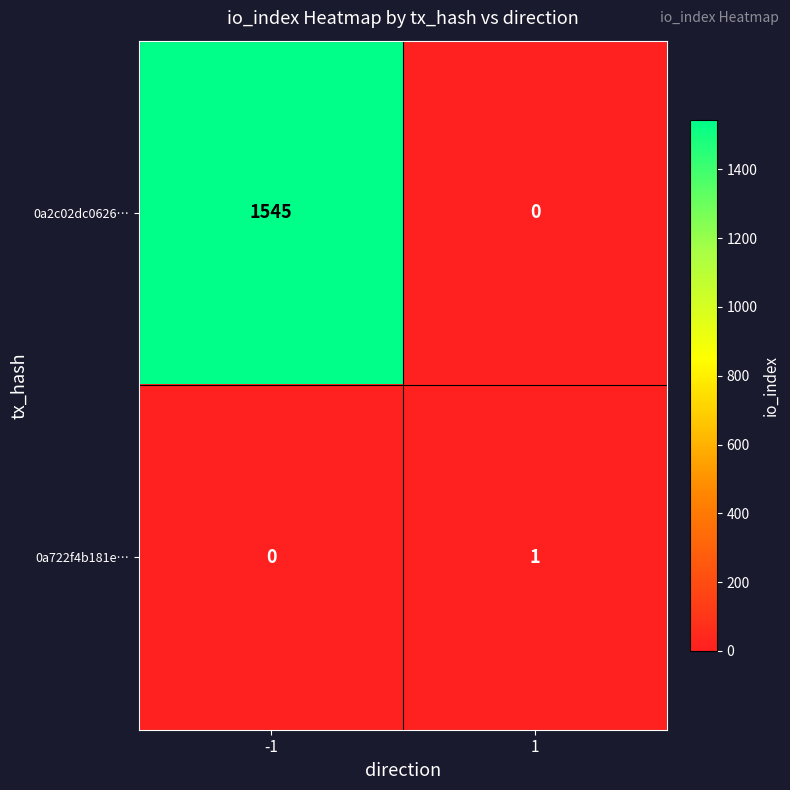

Rank the categories by 0a722f4b181e… value from highest to lowest.

1, -1